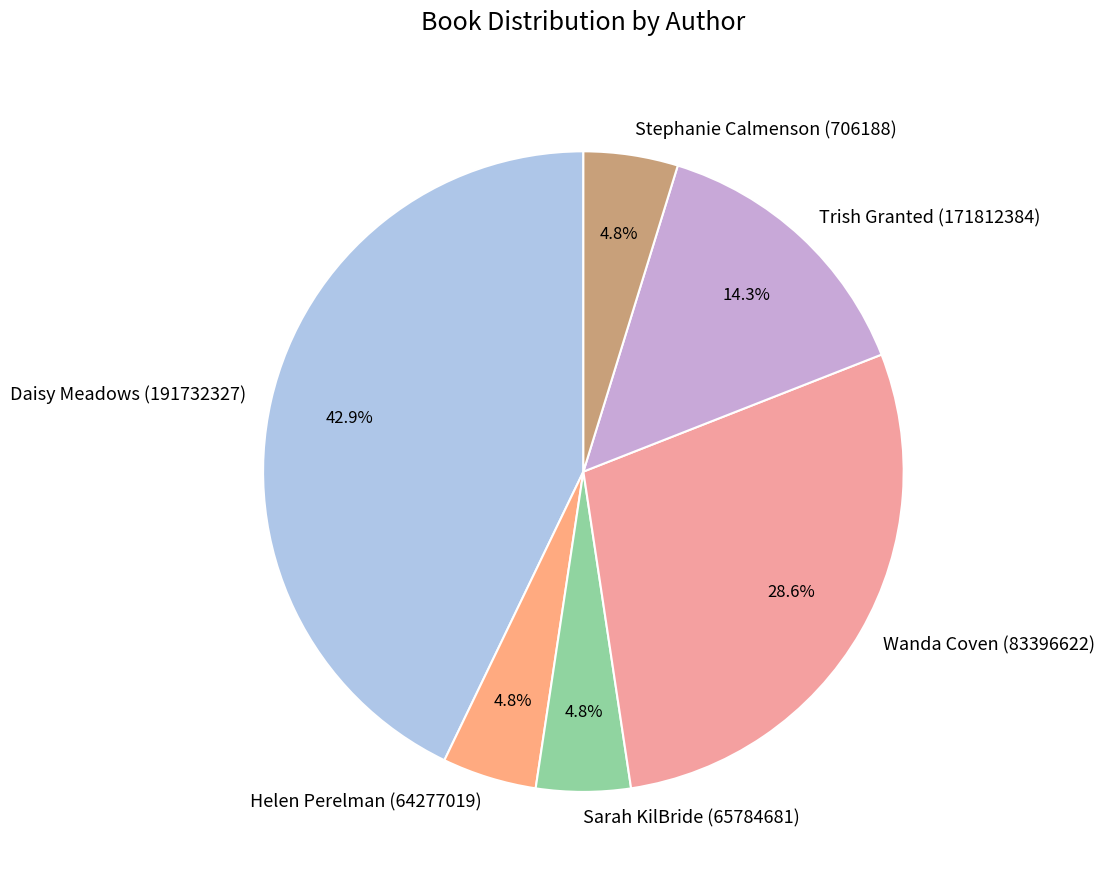

Does Trish Granted (171812384) account for over 50% of the chart?

No